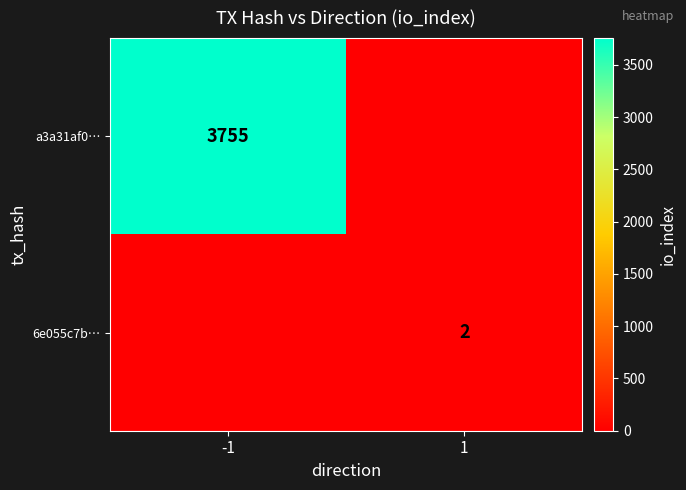

Is it true that a3a31af0… equals 6564 at -1?

False